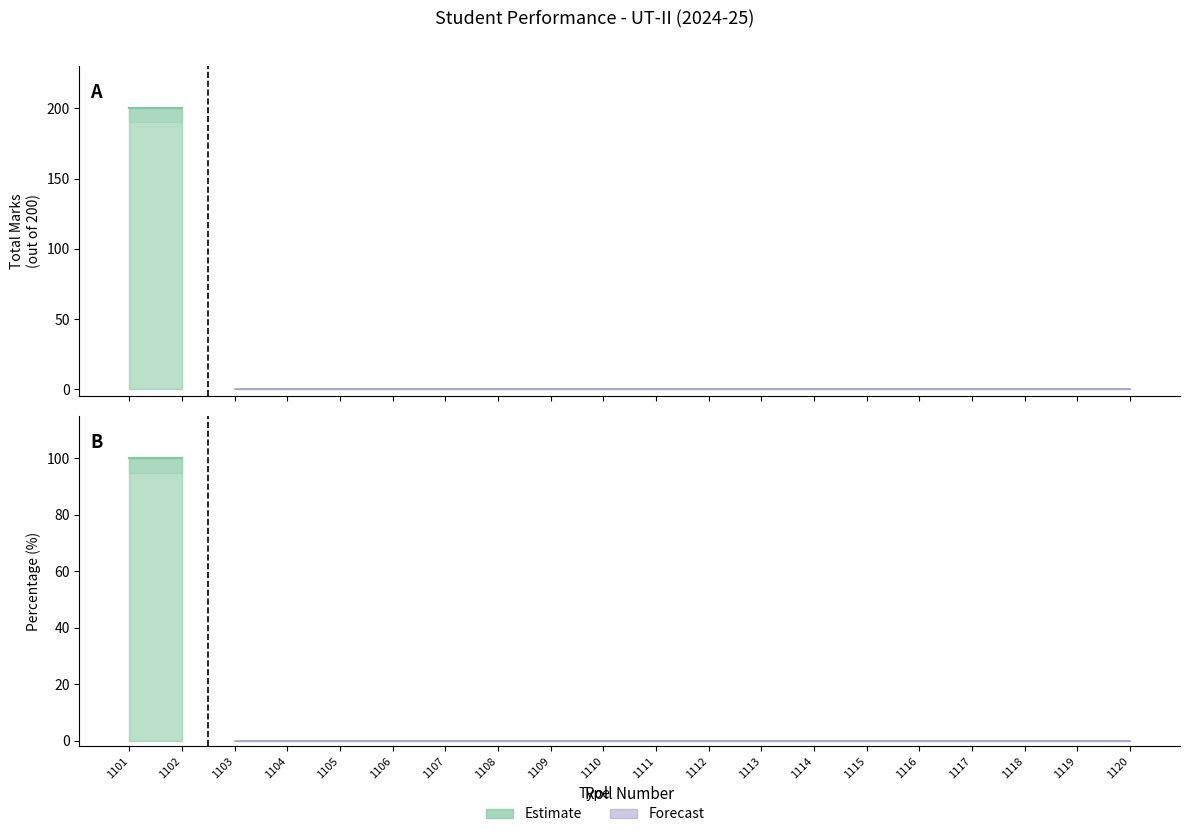

How many positive values does the TOTAL series have?

2